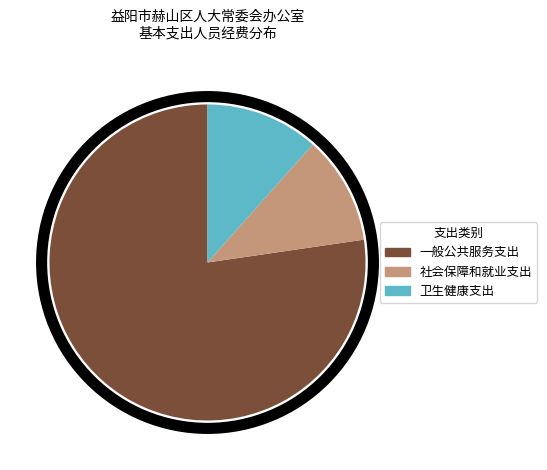

True or false: 卫生健康支出 accounts for 12% of the total.

True